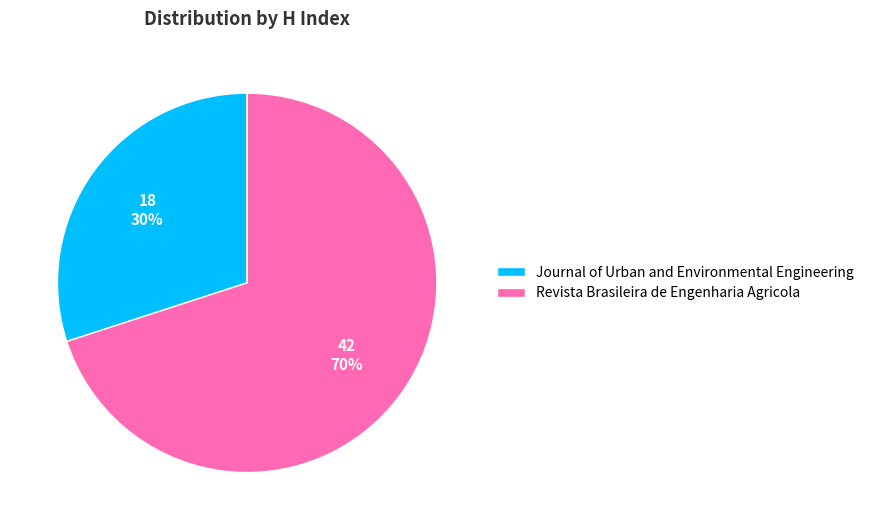

Does Journal of Urban and Environmental Engineering represent more than half of the total?

No